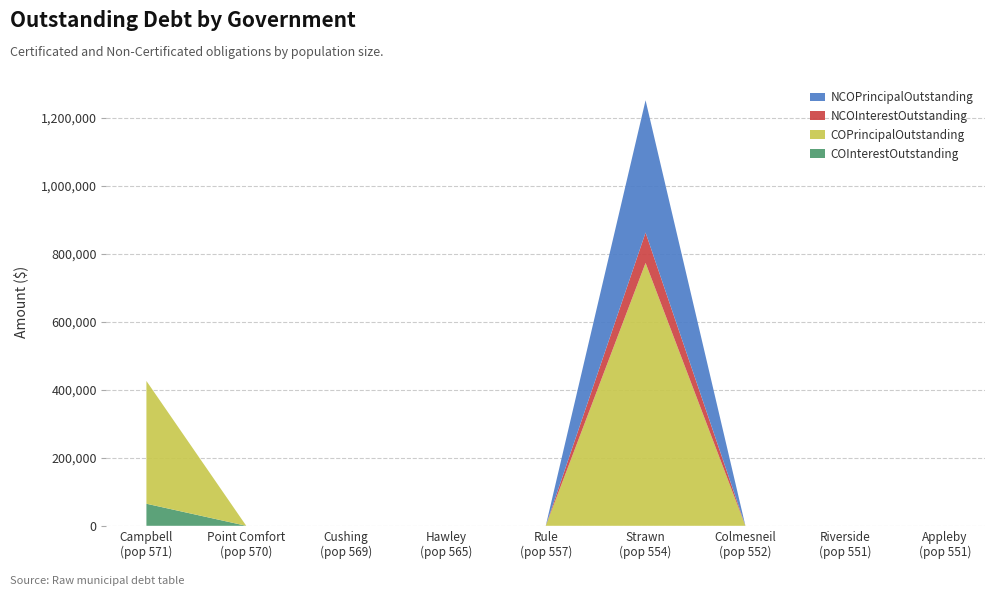

Reading left to right, what are all the values shown in this chart?

COInterestOutstanding: Campbell=64912.8	Point Comfort=0.0	Cushing=0.0	Hawley=0.0	Rule=0.0	Strawn=0.0	Colmesneil=0.0	Appleby=0.0	Riverside=0.0
COPrincipalOutstanding: Campbell=361000.0	Point Comfort=0.0	Cushing=0.0	Hawley=0.0	Rule=0.0	Strawn=773000.0	Colmesneil=0.0	Appleby=0.0	Riverside=0.0
NCOInterestOutstanding: Campbell=0.0	Point Comfort=0.0	Cushing=0.0	Hawley=0.0	Rule=0.0	Strawn=89212.5	Colmesneil=0.0	Appleby=0.0	Riverside=0.0
NCOPrincipalOutstanding: Campbell=0.0	Point Comfort=0.0	Cushing=0.0	Hawley=0.0	Rule=0.0	Strawn=389000.0	Colmesneil=0.0	Appleby=0.0	Riverside=0.0